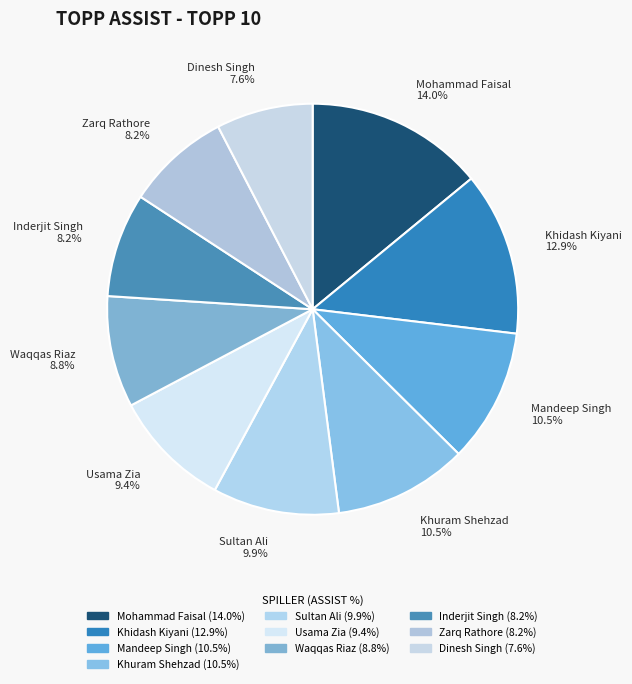

Between Waqqas Riaz and Dinesh Singh, which is larger?

Waqqas Riaz